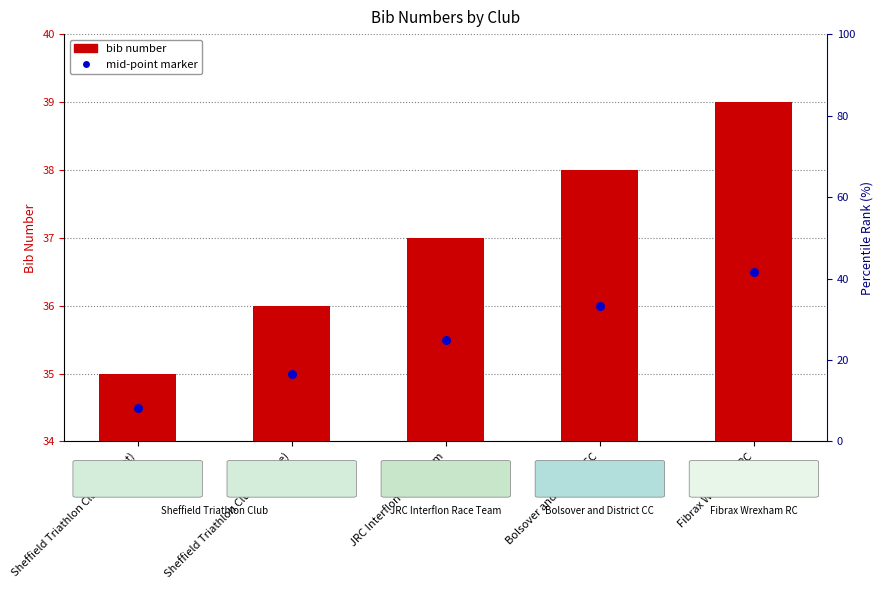

Which series contains the lowest Y value?

bib number